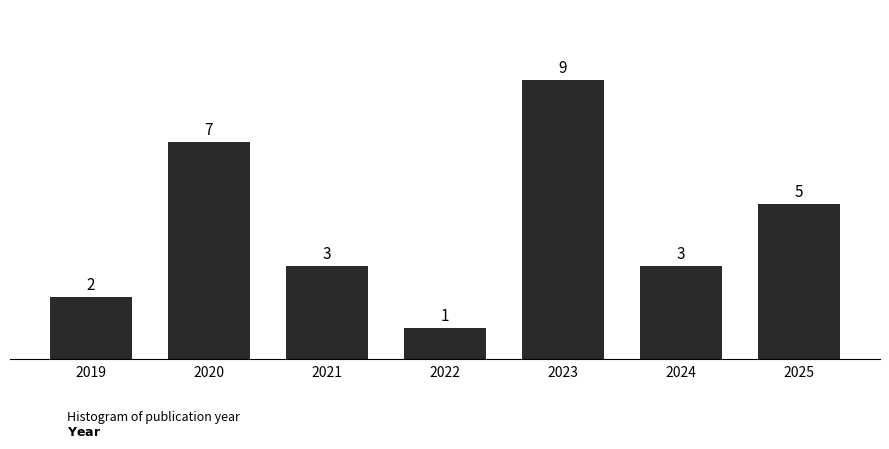

Reading left to right, extract all data points from this chart.

2	7	3	1	9	3	5